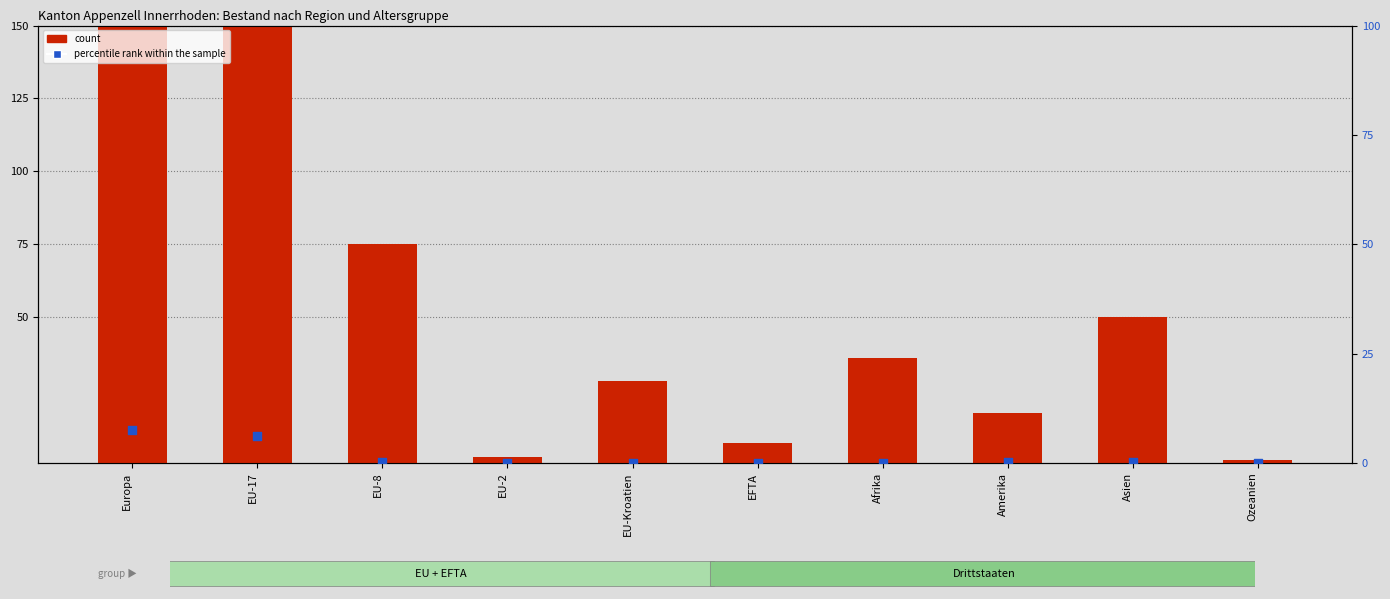

Which series has the largest Y range (max minus min)?

count